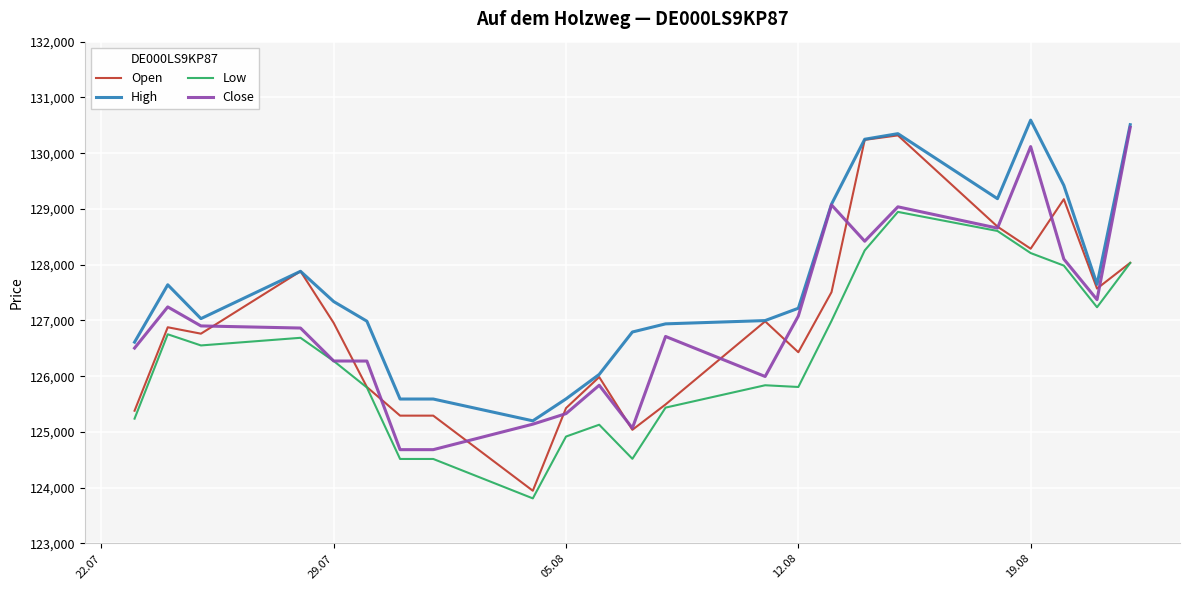

At how many categories does at least one series exceed 125900?

19